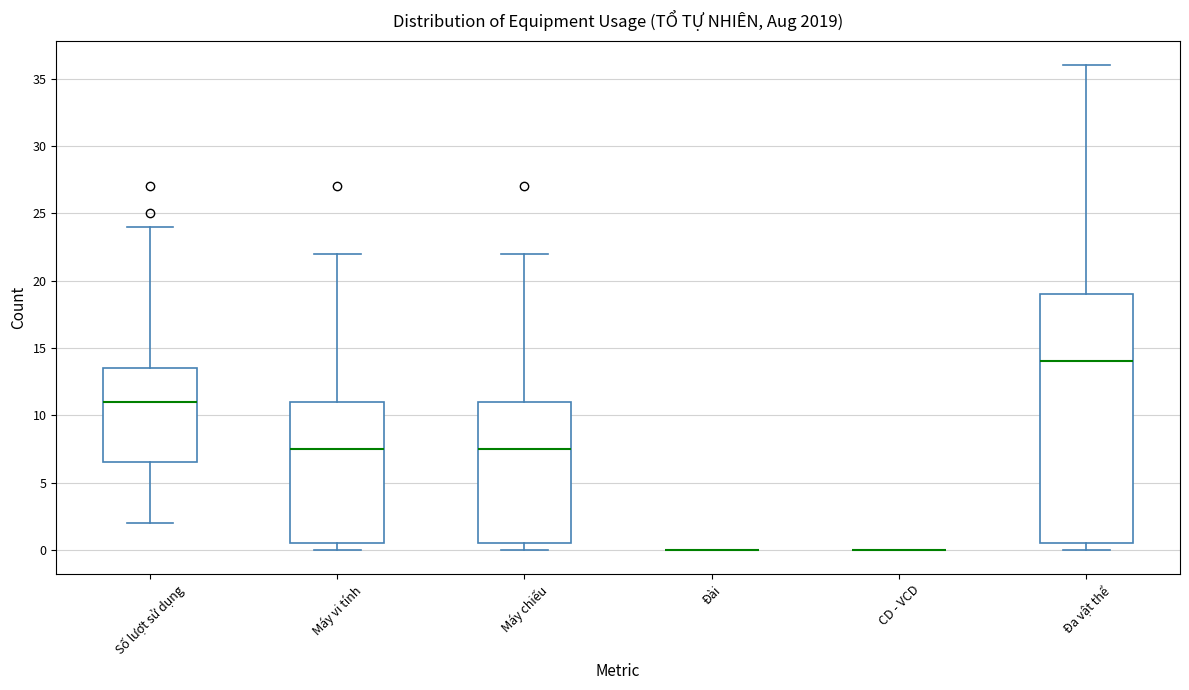

Reading left to right, transcribe this box plot: for each box, give where its median line is, the range the box spans, and where its two whiskers end, as read against the y-axis. The values are not printed on the chart, so give them approximately, as read against the axis.

Số lượt sử dụng: median 11.0, box 6.5 to 13.5, whiskers 2.0 to 24.0
Máy vi tính: median 7.5, box 0.5 to 11.0, whiskers 0.0 to 22.0
Máy chiếu: median 7.5, box 0.5 to 11.0, whiskers 0.0 to 22.0
Đài: box collapsed to a line at 0.0, whiskers 0.0 to 0.0
CD - VCD: box collapsed to a line at 0.0, whiskers 0.0 to 0.0
Đa vật thể: median 14.0, box 0.5 to 19.0, whiskers 0.0 to 36.0